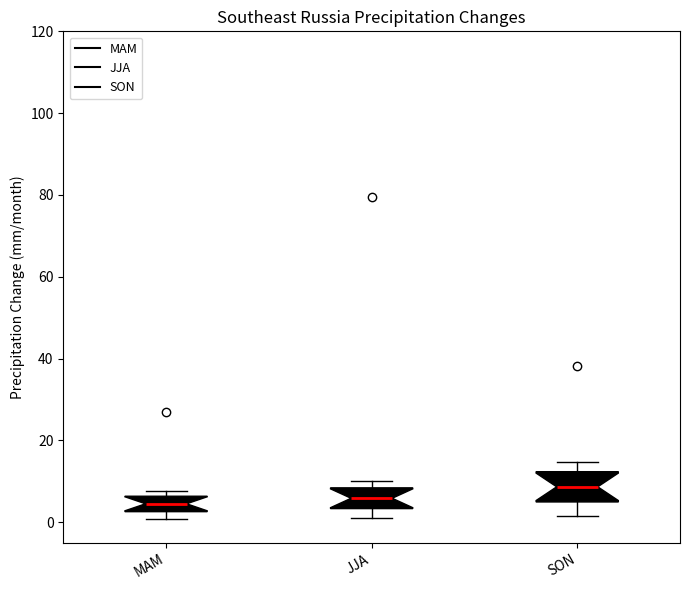

Where is the upper edge of the box for JJA on the y-axis? The values are not printed on the chart, so give them approximately, as read against the axis.

8